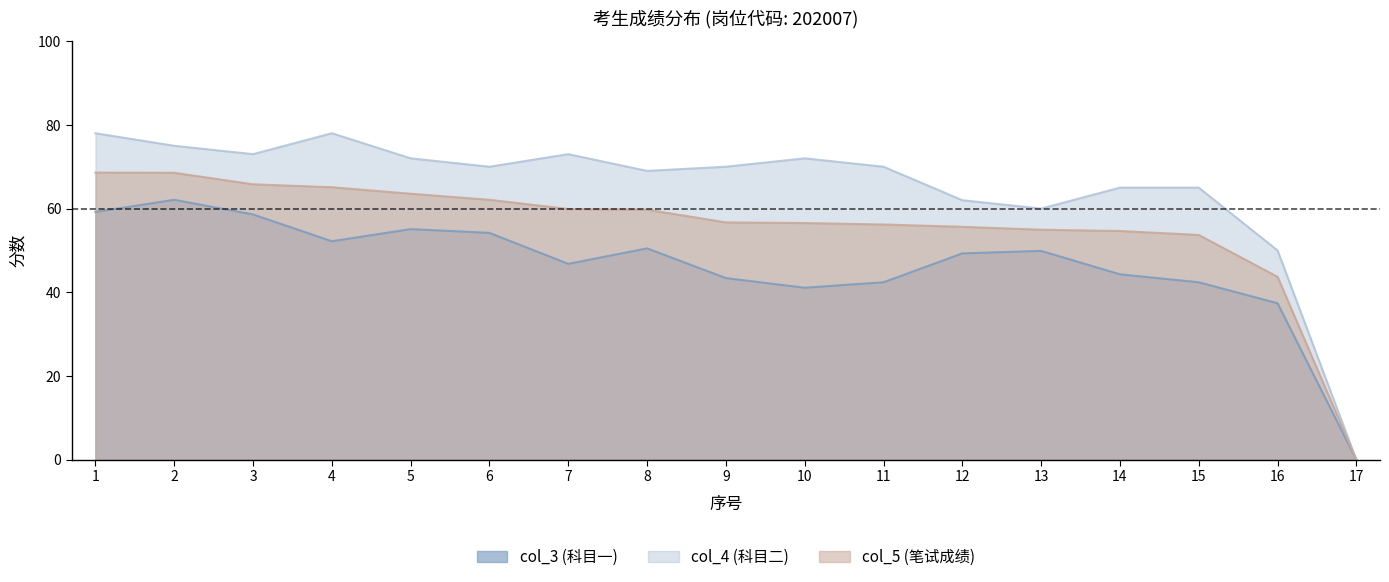

How many data points in col_4 (科目二) are above 70?

7